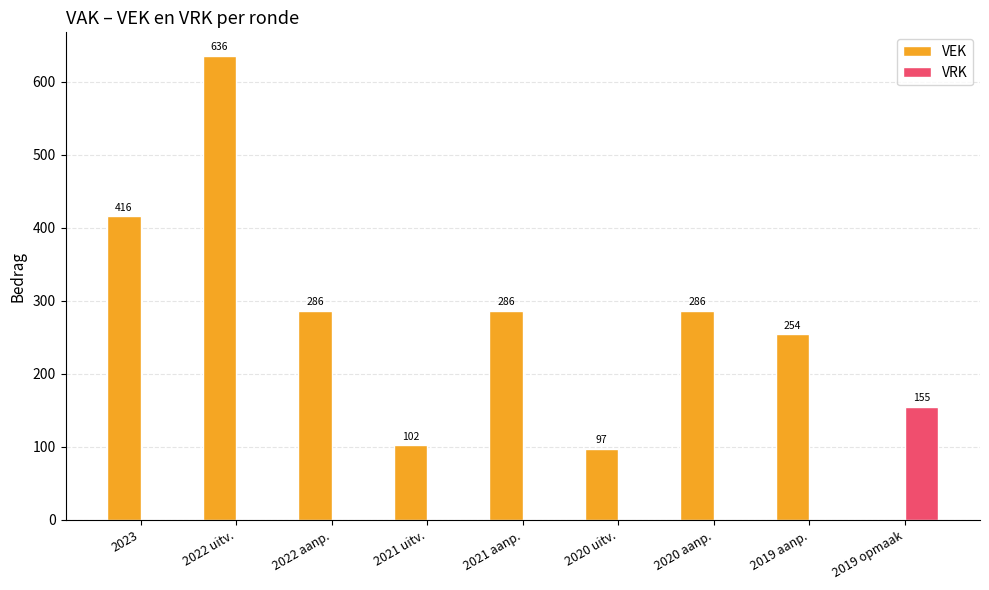

Between 2022 uitv. and 2022 aanp., which series saw the biggest shift?

VEK